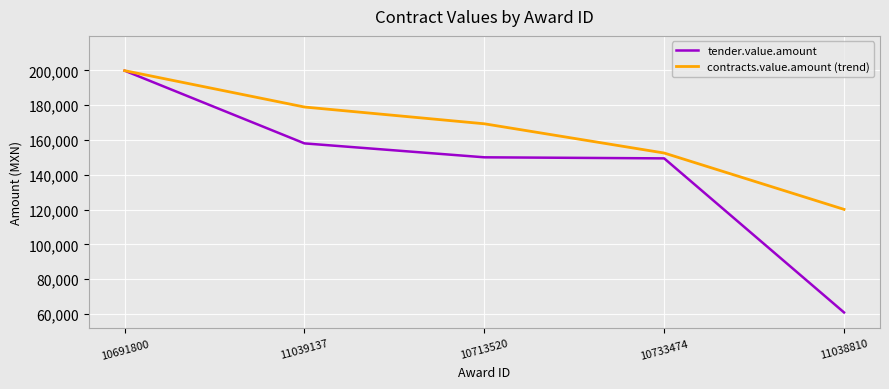

What is the total value across all series at 10691800?

399594.2